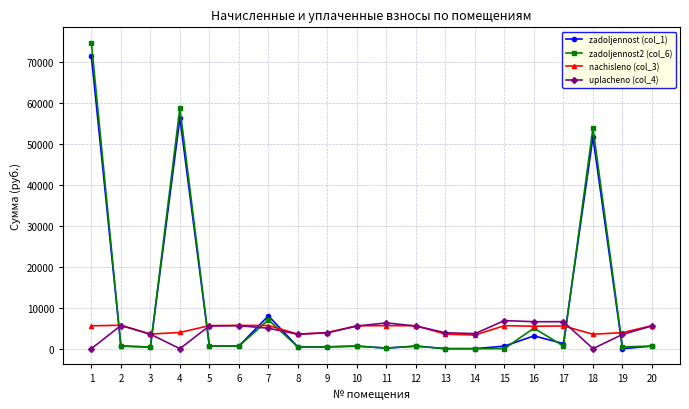

True or false: zadoljennost (col_1) and uplacheno (col_4) intersect in this chart.

True